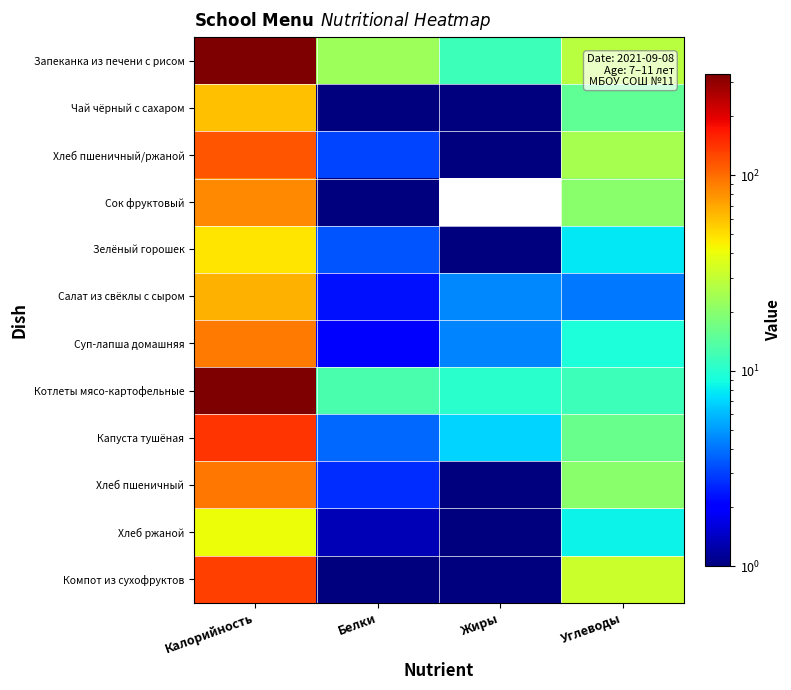

Reading left to right, list all the values displayed in this chart.

Запеканка из печени с рисом: Калорийность=328.4	Белки=23.2	Жиры=11.6	Углеводы=27.7
Чай чёрный с сахаром: Калорийность=60.5	Белки=0.1	Жиры=0.0	Углеводы=15.0
Хлеб пшеничный/ржаной: Калорийность=116.3	Белки=3.1	Жиры=0.5	Углеводы=24.9
Сок фруктовый: Калорийность=84.8	Белки=1.0	Жиры=0.0	Углеводы=20.2
Зелёный горошек: Калорийность=48.0	Белки=3.4	Жиры=0.4	Углеводы=7.7
Салат из свёклы с сыром: Калорийность=66.2	Белки=2.3	Жиры=4.5	Углеводы=4.1
Суп-лапша домашняя: Калорийность=92.6	Белки=2.0	Жиры=4.4	Углеводы=9.3
Котлеты мясо-картофельные: Калорийность=331.5	Белки=12.8	Жиры=10.3	Углеводы=11.7
Капуста тушёная: Калорийность=141.0	Белки=3.8	Жиры=6.9	Углеводы=16.1
Хлеб пшеничный: Калорийность=94.1	Белки=2.7	Жиры=0.3	Углеводы=20.1
Хлеб ржаной: Калорийность=41.0	Белки=1.3	Жиры=0.2	Углеводы=8.4
Компот из сухофруктов: Калорийность=131.5	Белки=0.7	Жиры=0.1	Углеводы=32.0